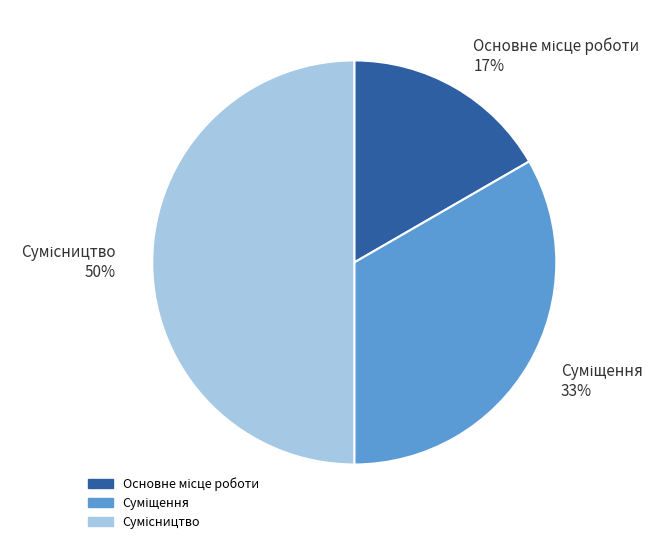

How many slices are in this pie chart?

3